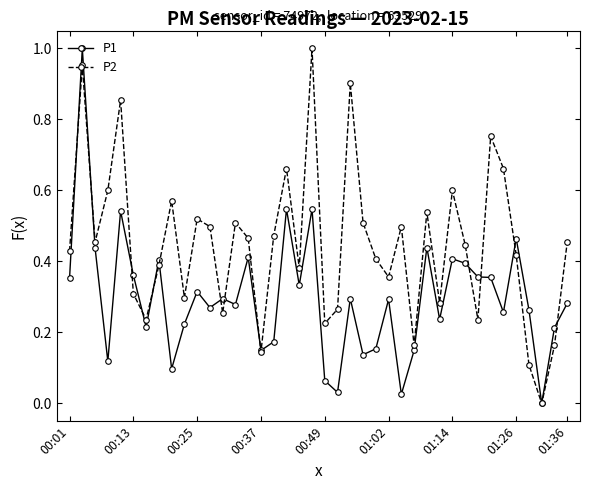

True or false: P1 has more than 2 interior local peaks.

True